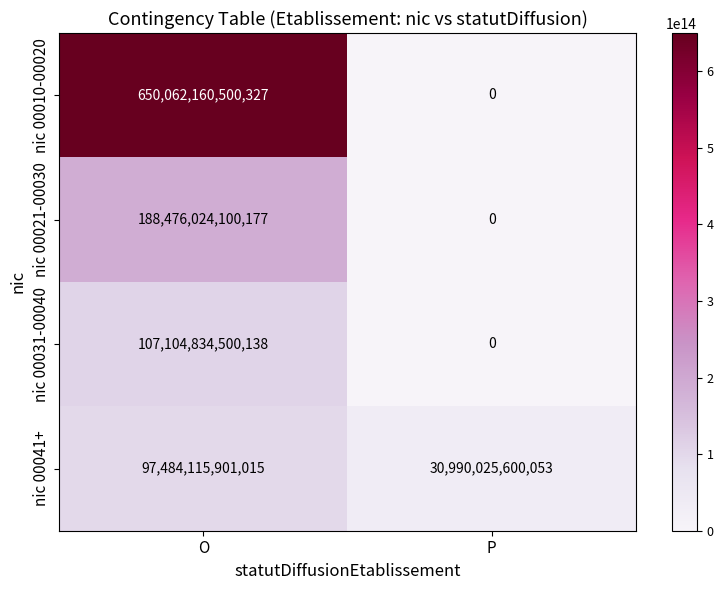

How many categories are shown in the chart?

2